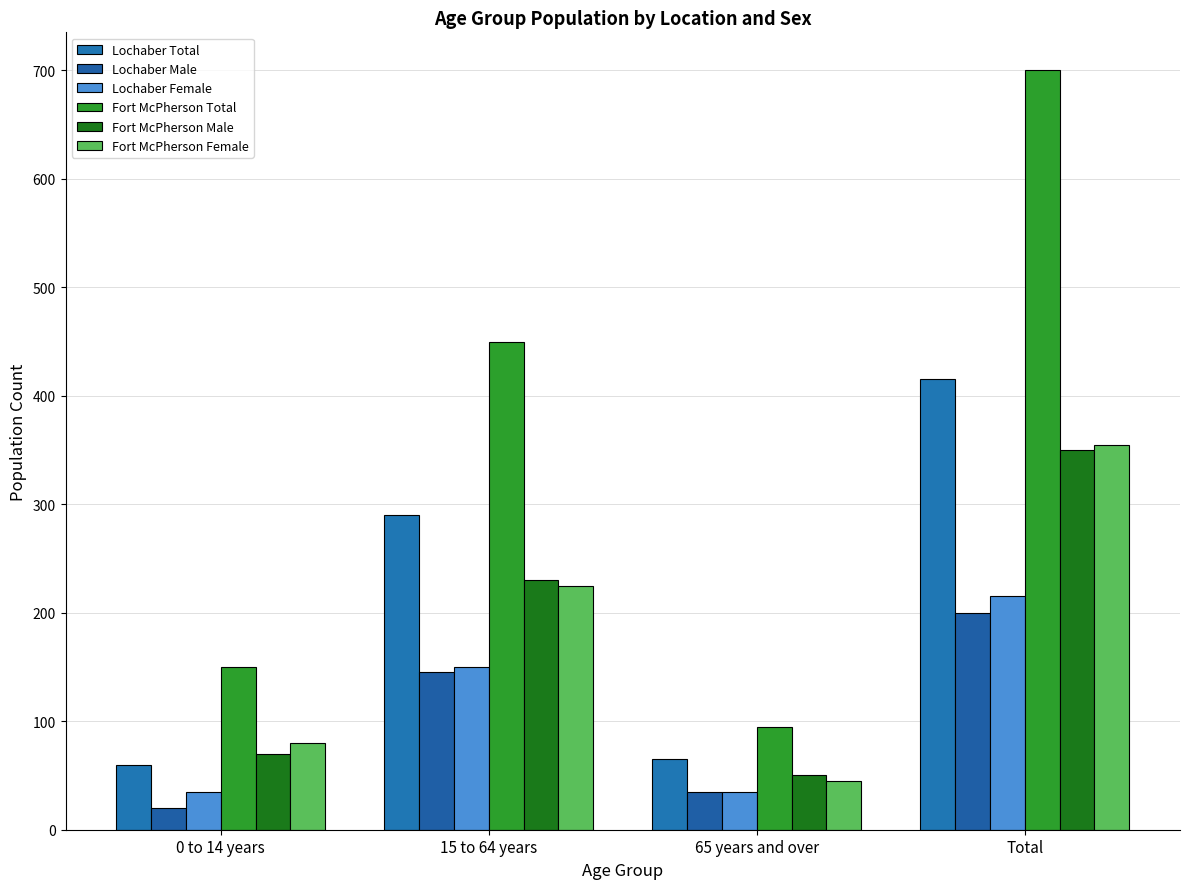

What are all the series names shown in the legend?

Lochaber Total, Lochaber Male, Lochaber Female, Fort McPherson Total, Fort McPherson Male, Fort McPherson Female